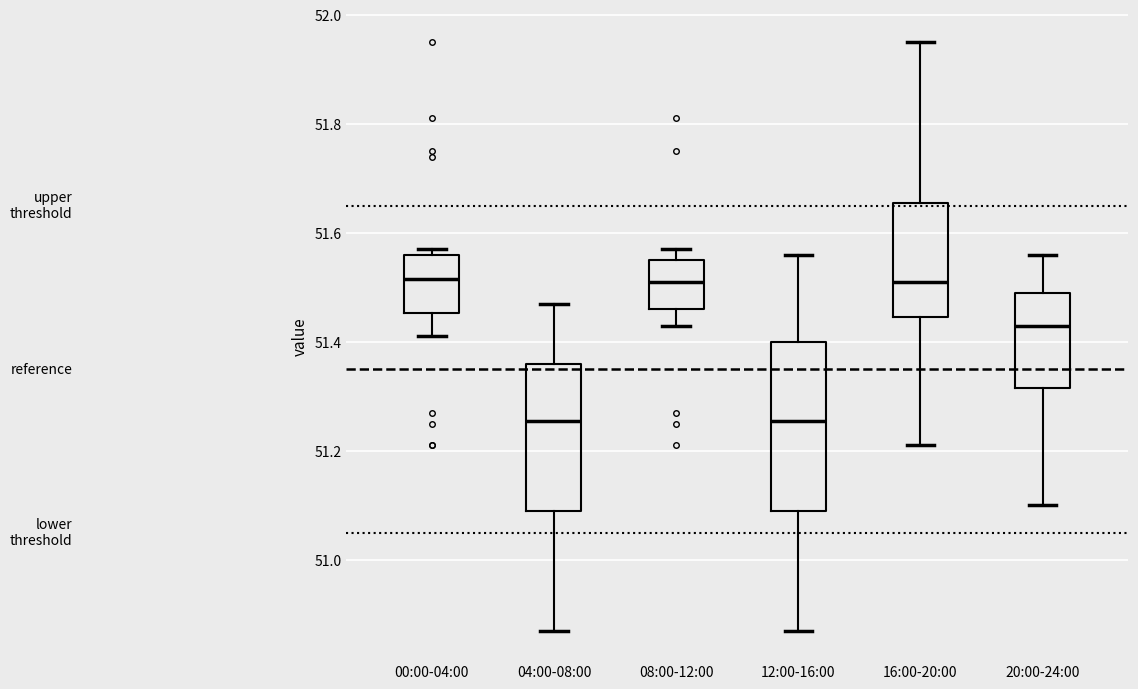

Comparing the boxes themselves (not the whiskers), which one is the tallest?

12:00-16:00